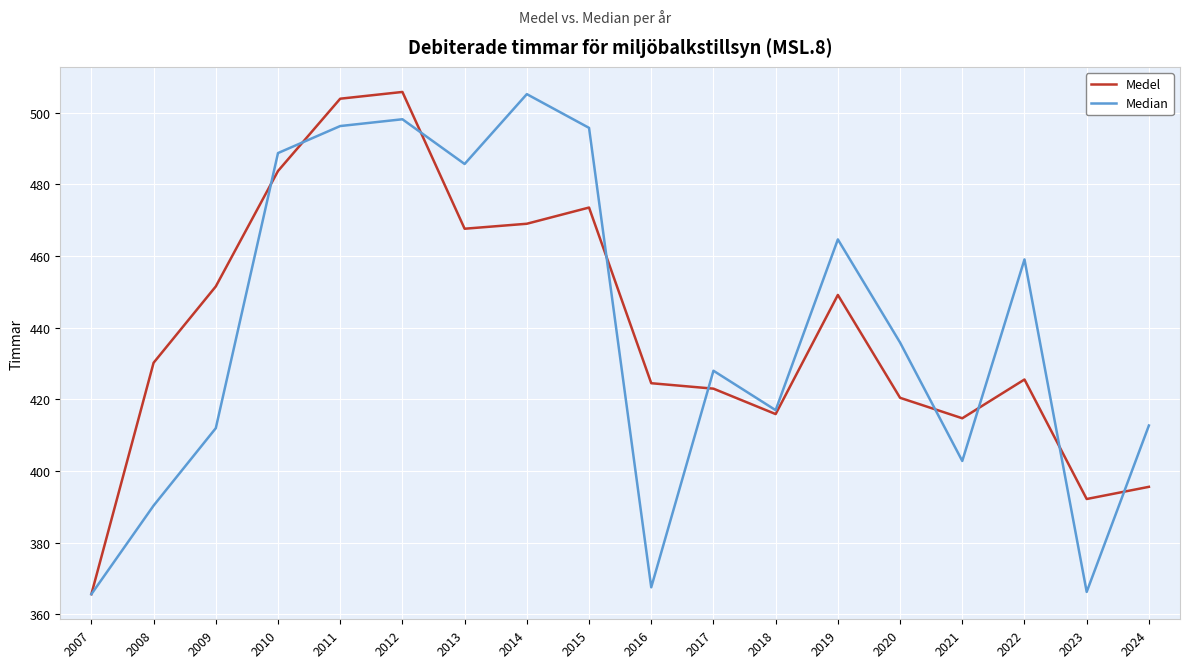

How many categories are shown in the chart?

18